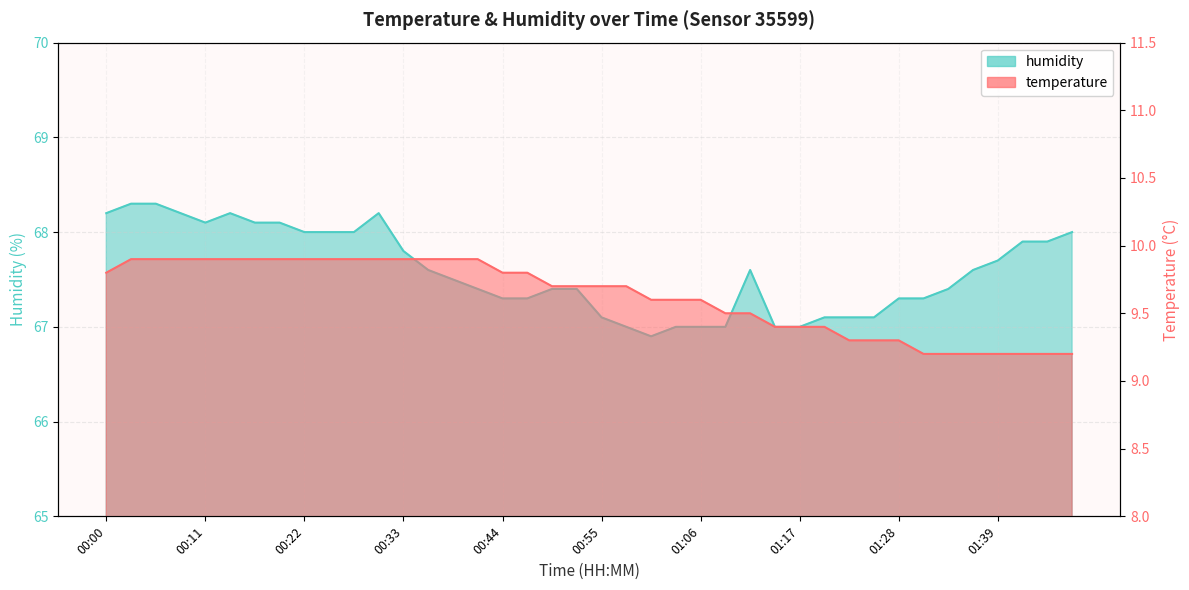

Reading right to left, transcribe all the data shown in this chart.

temperature: 9.2	9.2	9.2	9.2	9.2	9.2	9.2	9.3	9.3	9.3	9.4	9.4	9.4	9.5	9.5	9.6	9.6	9.6	9.7	9.7	9.7	9.7	9.8	9.8	9.9	9.9	9.9	9.9	9.9	9.9	9.9	9.9	9.9	9.9	9.9	9.9	9.9	9.9	9.9	9.8
humidity: 68.0	67.9	67.9	67.7	67.6	67.4	67.3	67.3	67.1	67.1	67.1	67.0	67.0	67.6	67.0	67.0	67.0	66.9	67.0	67.1	67.4	67.4	67.3	67.3	67.4	67.5	67.6	67.8	68.2	68.0	68.0	68.0	68.1	68.1	68.2	68.1	68.2	68.3	68.3	68.2